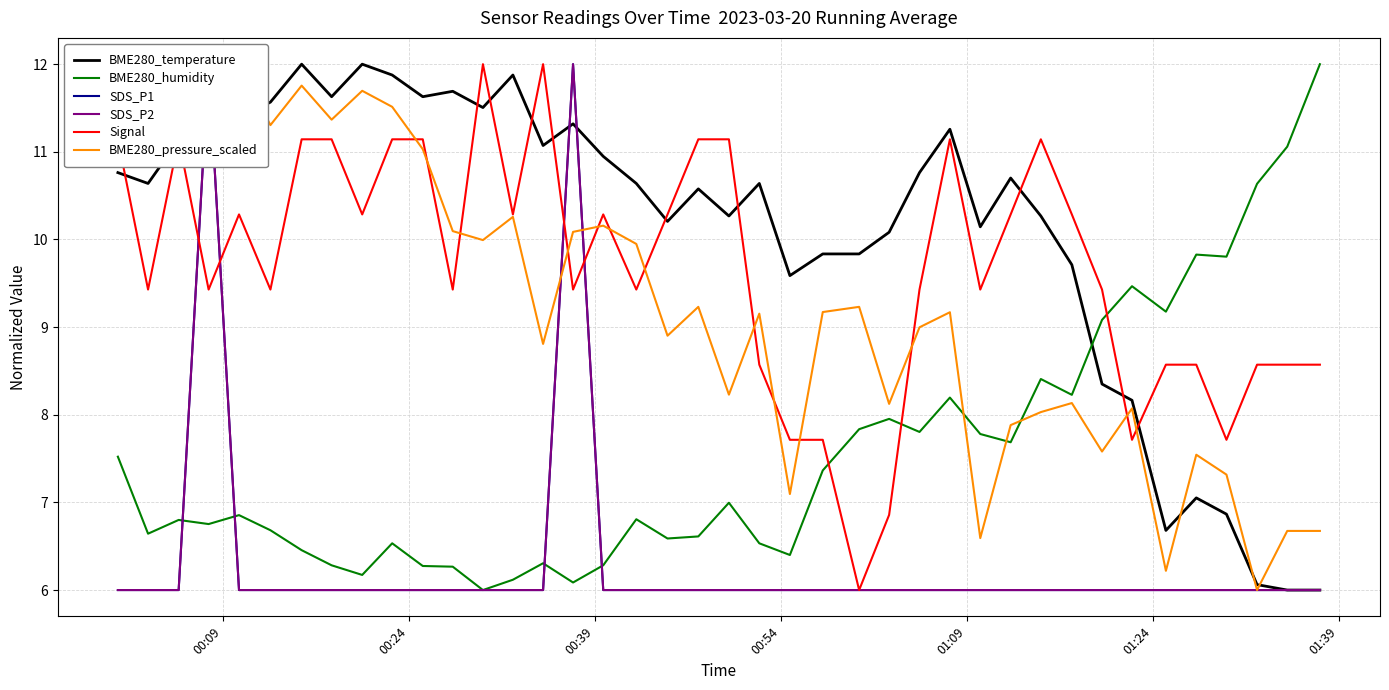

What is the difference between the maximum and second lowest values in the BME280_pressure_scaled series?

5.8